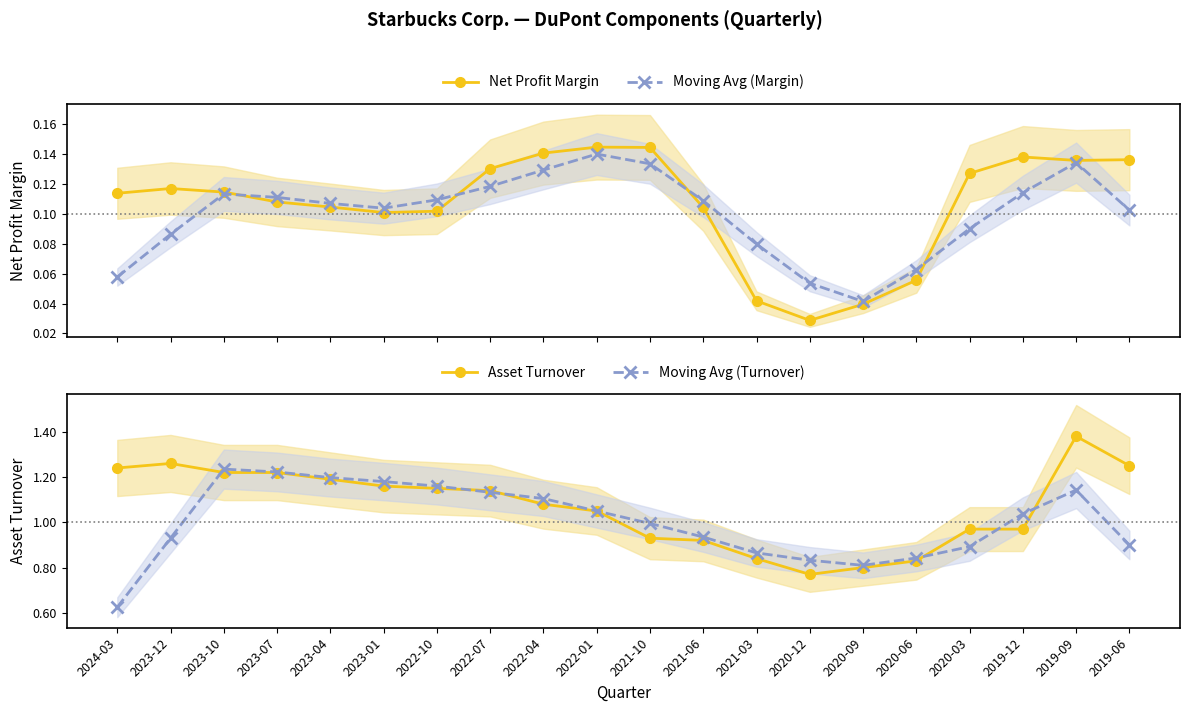

In Net Profit Margin, how many points are higher than both neighbors (excluding endpoints)?

3